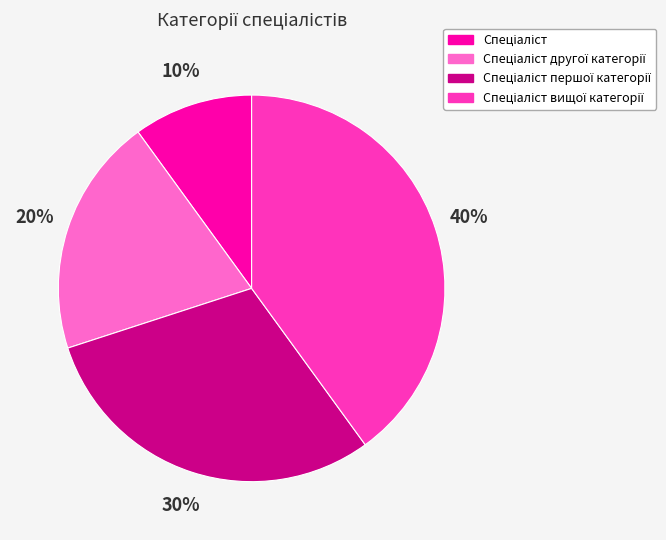

Does any single category account for the majority?

No